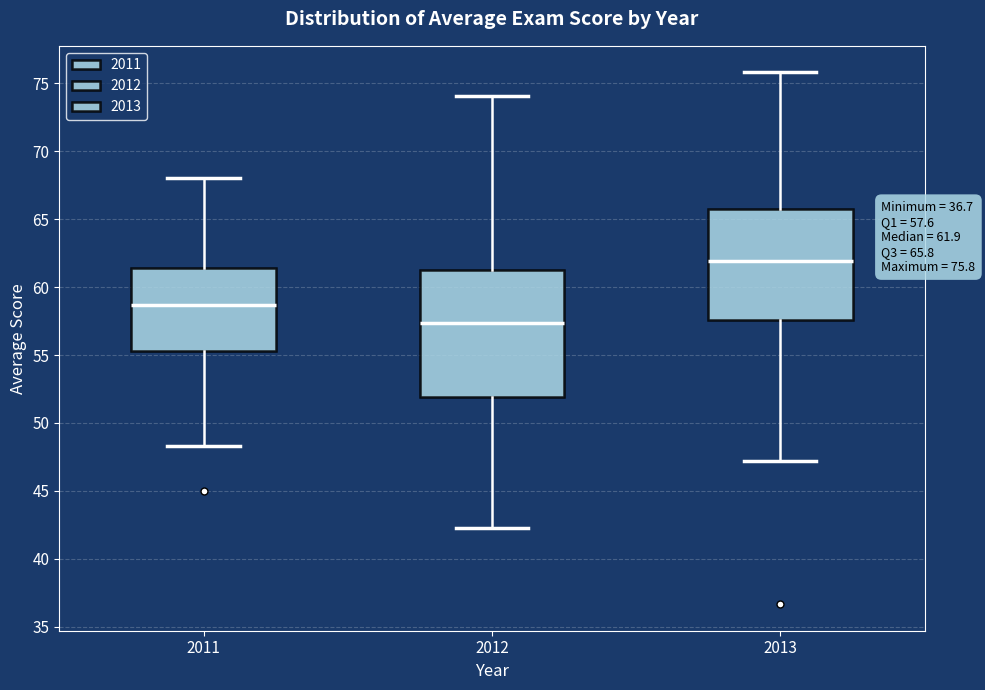

Which box's median line is the highest?

2013